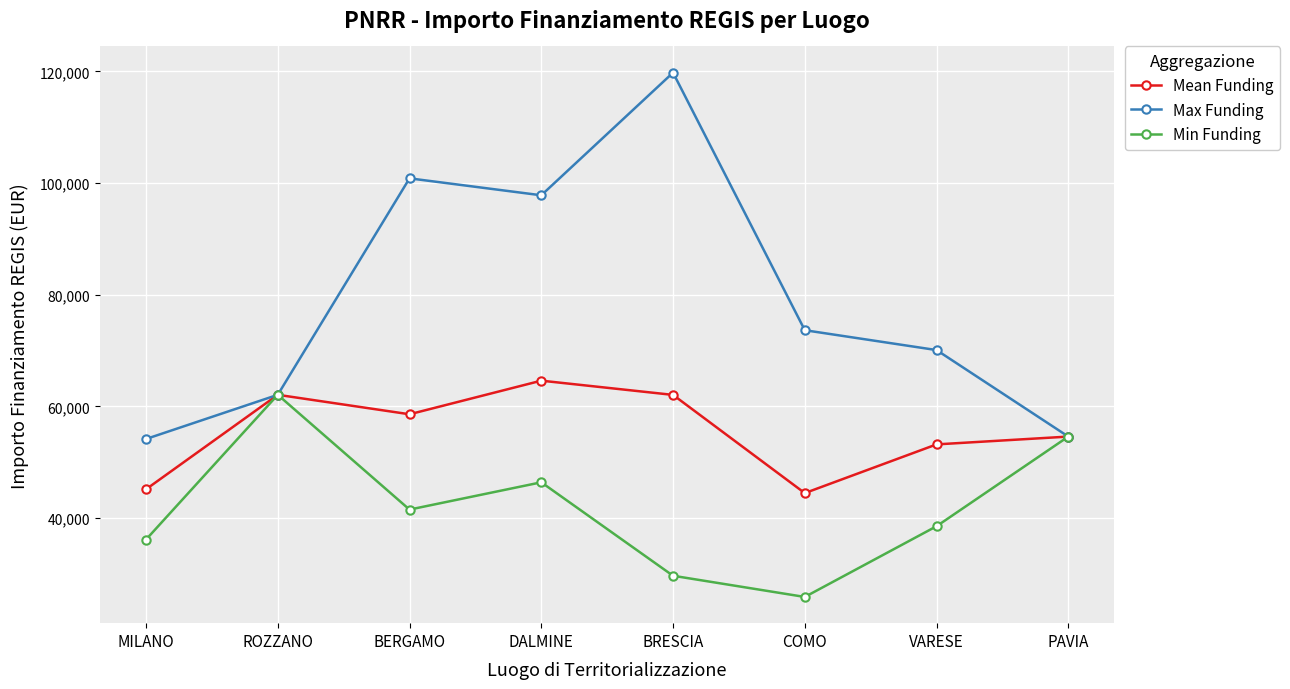

How many interior local peaks does the Max Funding series have?

2